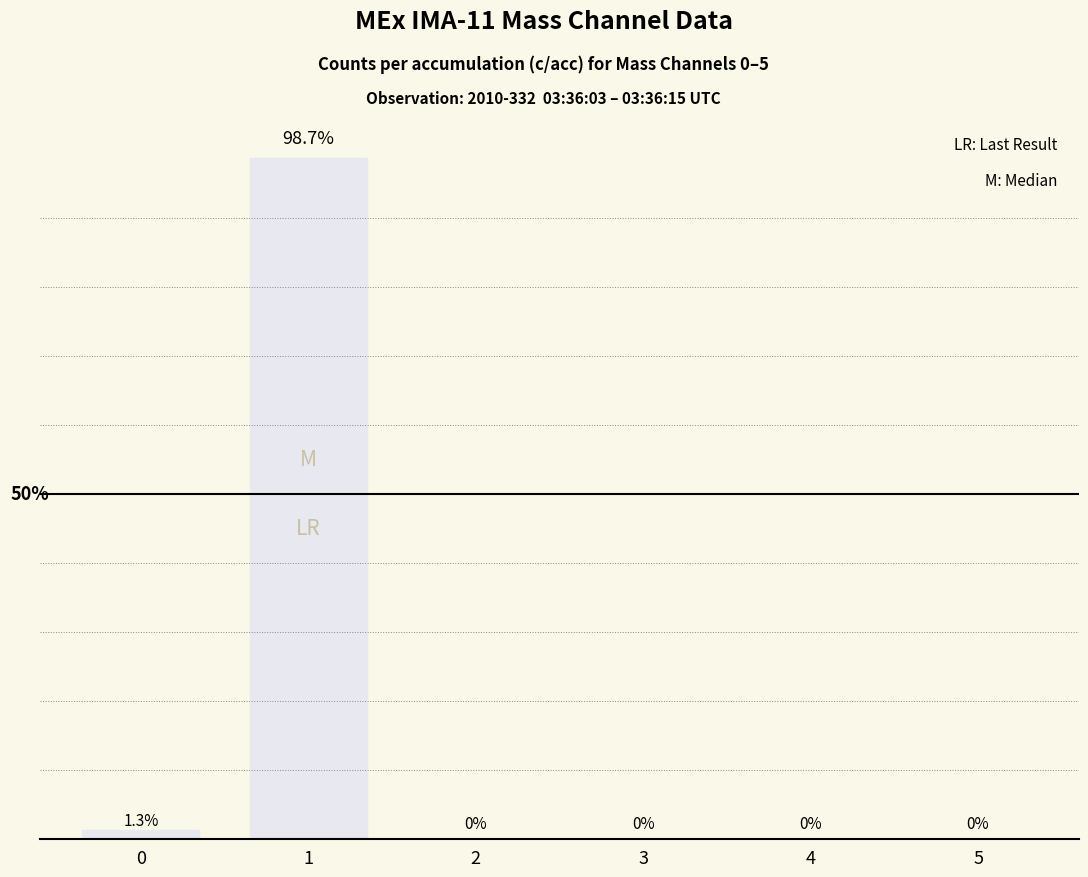

What is the maximum value shown in the chart?

98.7